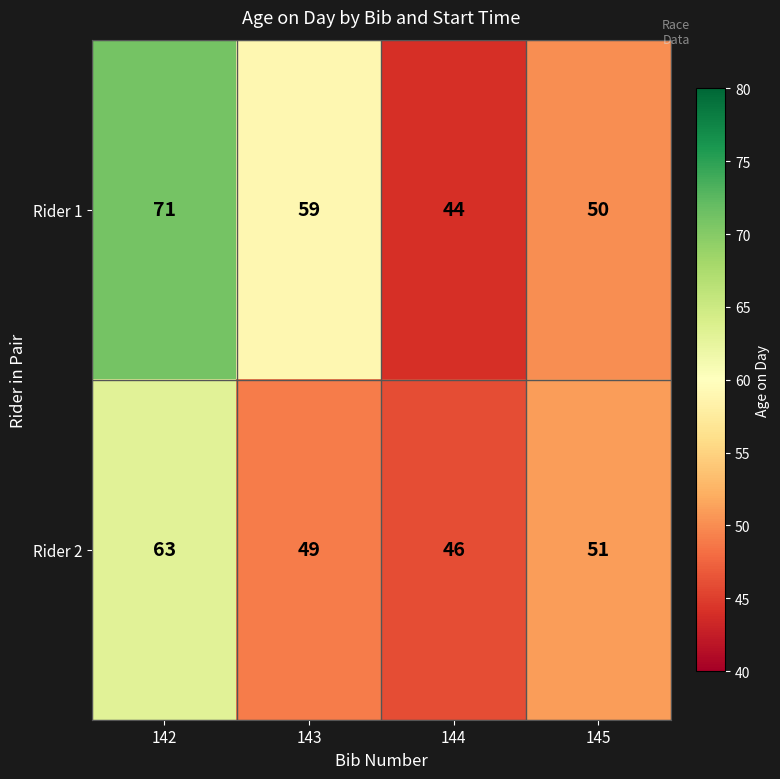

Rank the series by their maximum value, from lowest to highest.

Rider 2, Rider 1